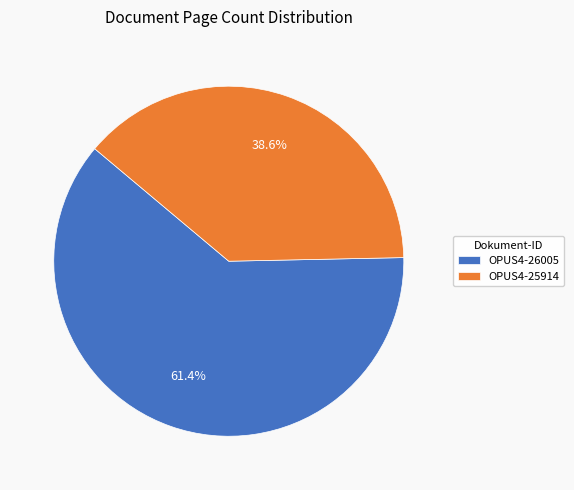

To the nearest percent, what percentage of the pie is OPUS4-25914?

39%